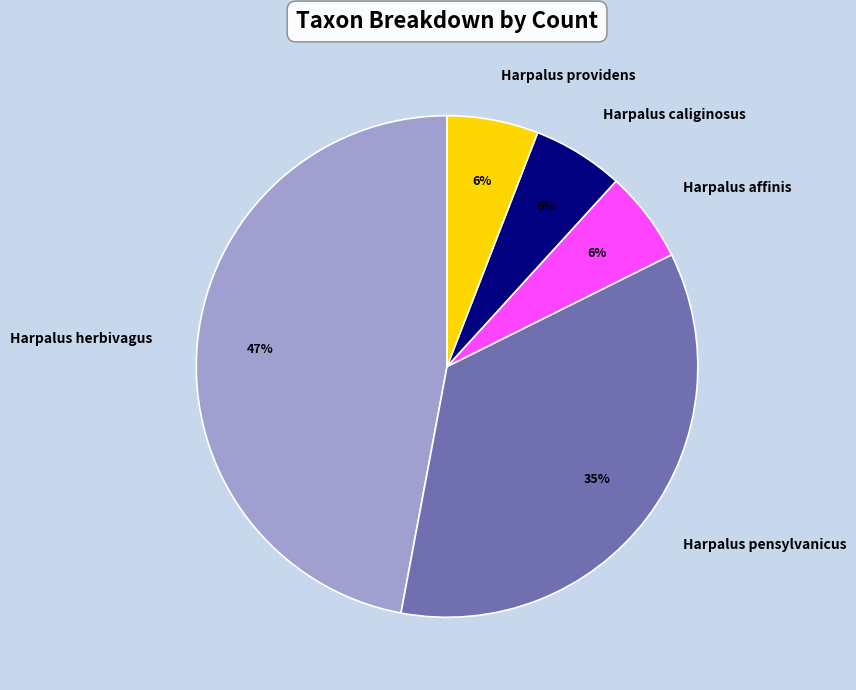

Which has a higher value, Harpalus herbivagus or Harpalus caliginosus?

Harpalus herbivagus